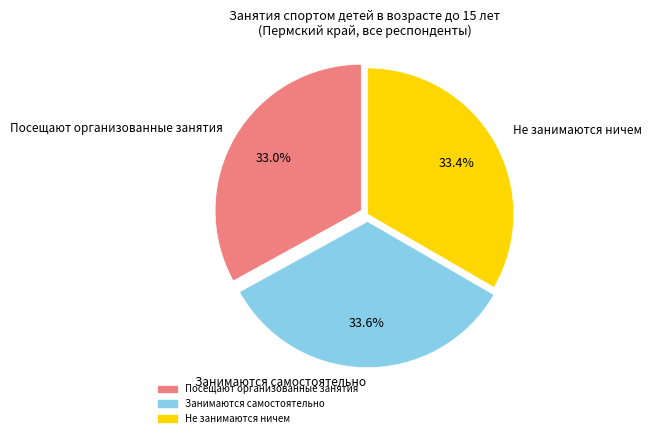

Do Не занимаются ничем and Посещают организованные занятия together represent more than half of the pie?

Yes